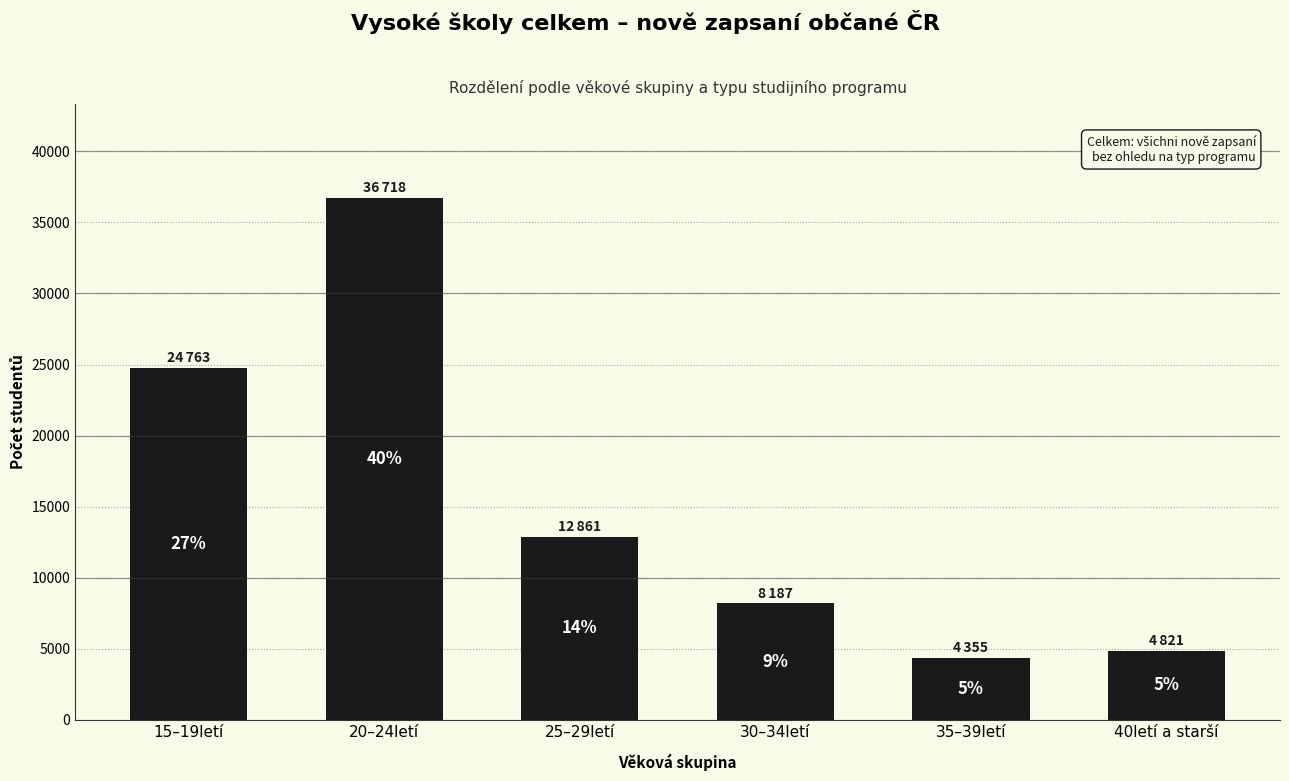

Is it true that the value at 25–29letí is 12861?

True